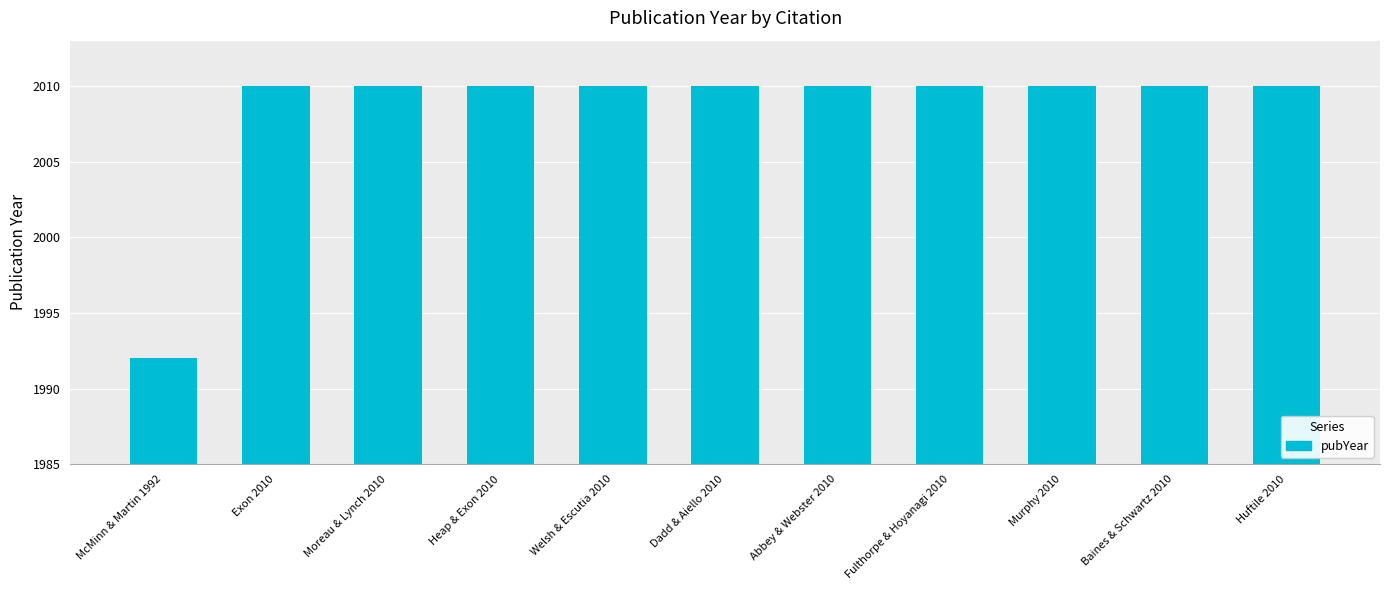

Approximately how many times larger is the value at Heap & Exon 2010 compared to Baines & Schwartz 2010?

1.0